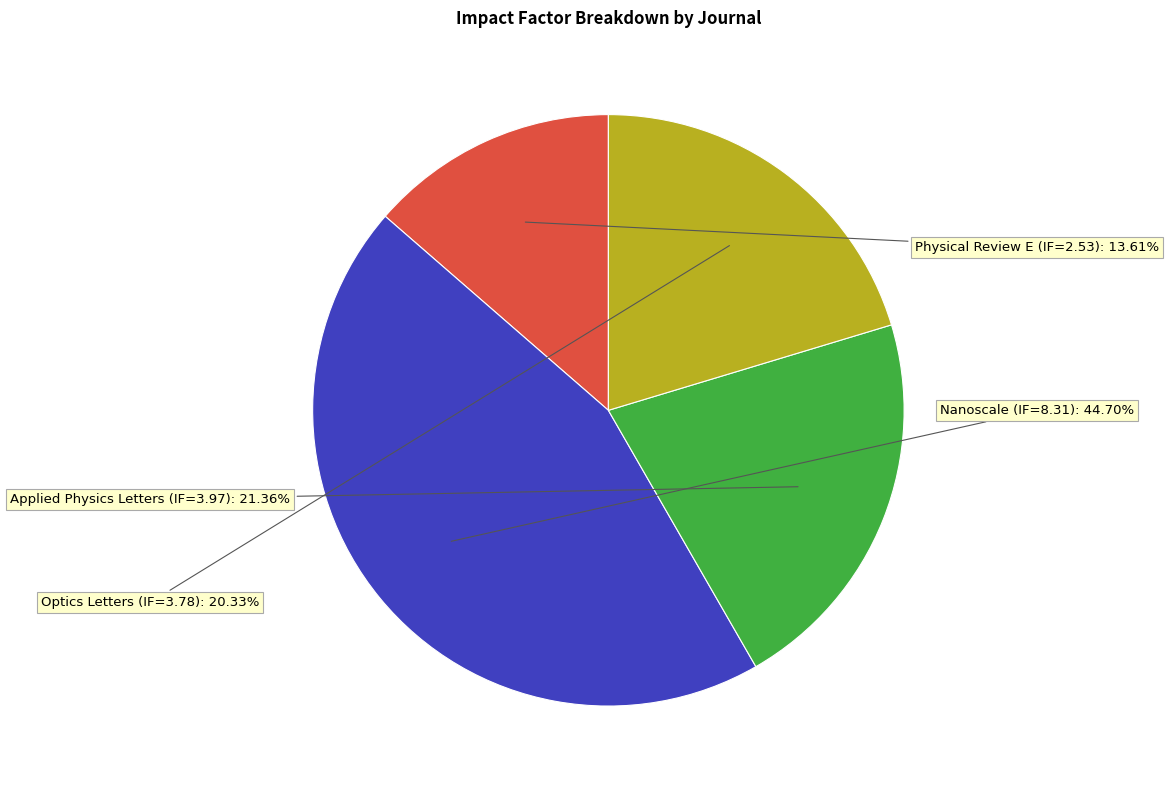

How many segments does this pie chart have?

4